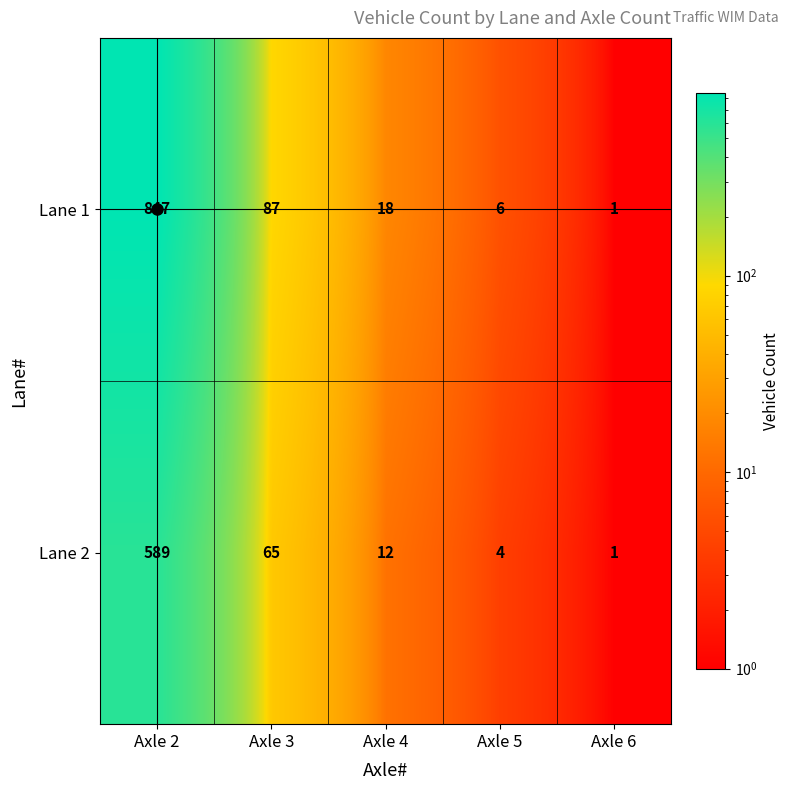

True or false: Lane 2 has a value of 796 at Axle 2.

False